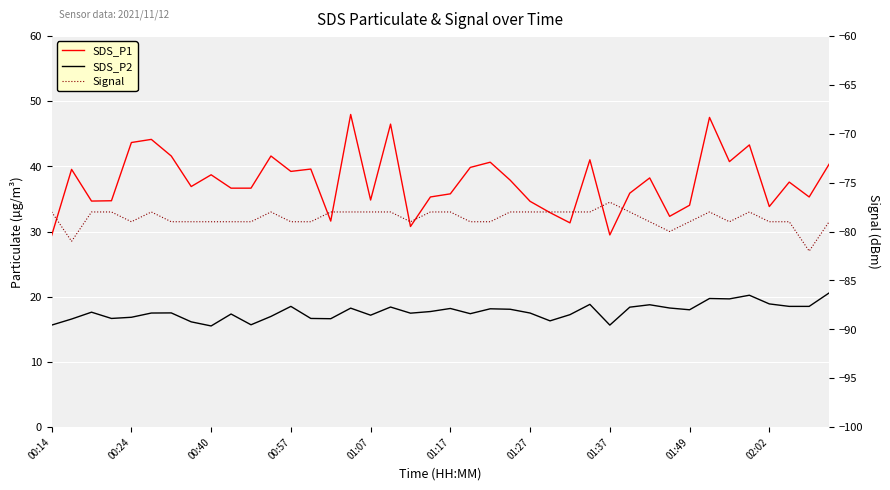

Which series has the largest total across all categories?

SDS_P1